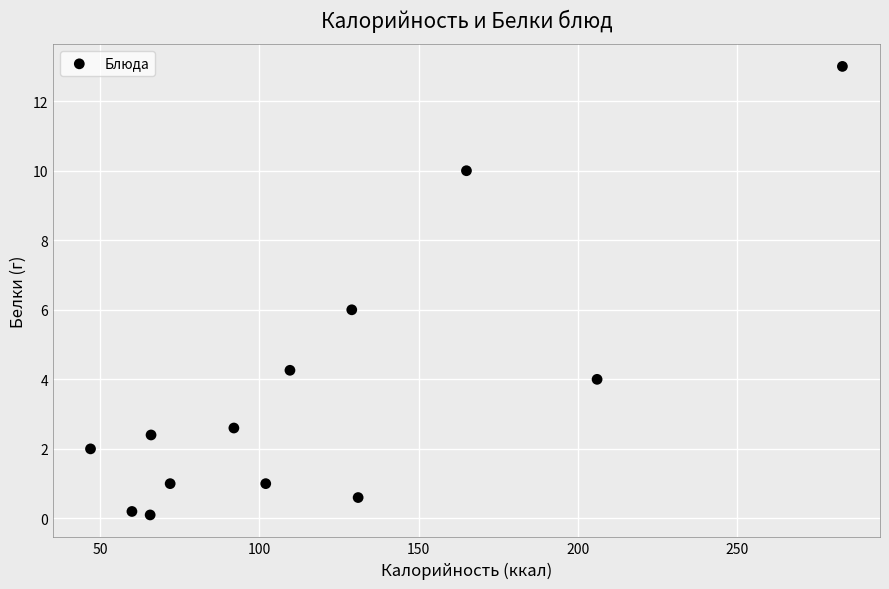

What is the range of Y values (max minus min)?

12.9